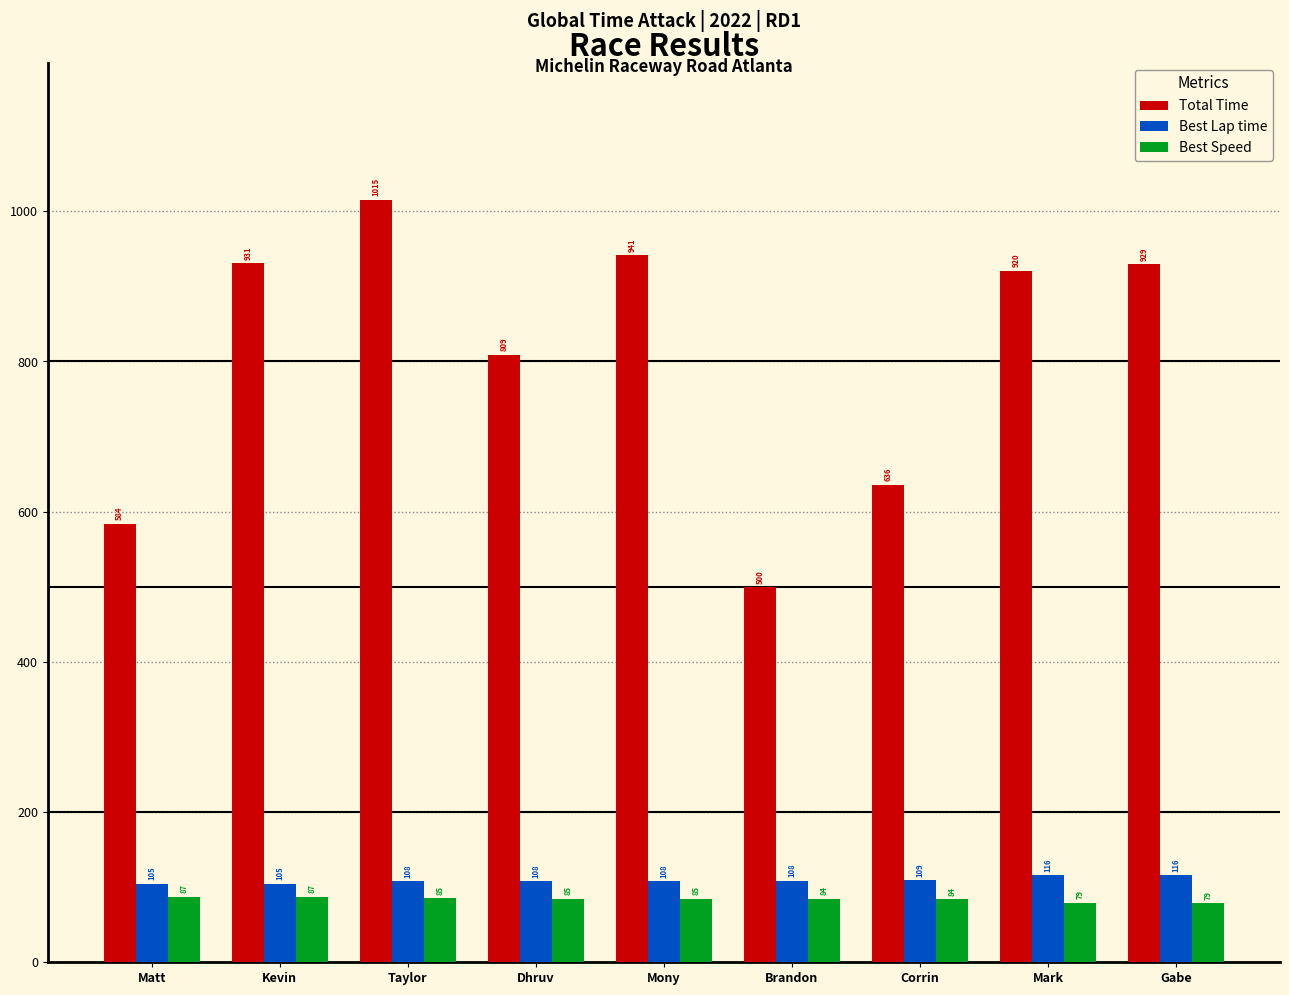

The Total Time series shows 930.8 at Kevin. True or false?

True